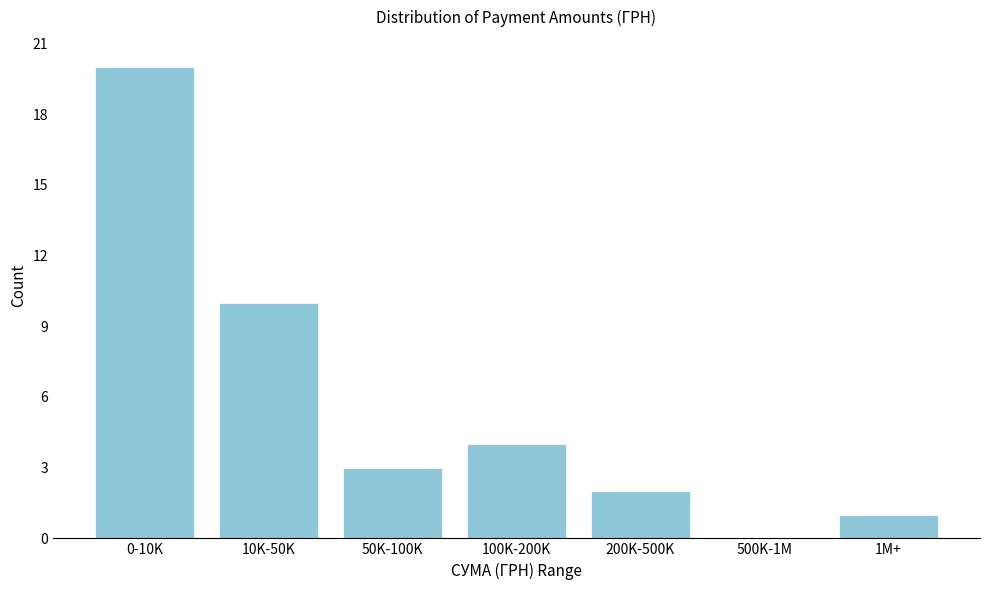

Reading left to right, transcribe all the data shown in this chart.

0-10K=20	10K-50K=10	50K-100K=3	100K-200K=4	200K-500K=2	500K-1M=0	1M+=1